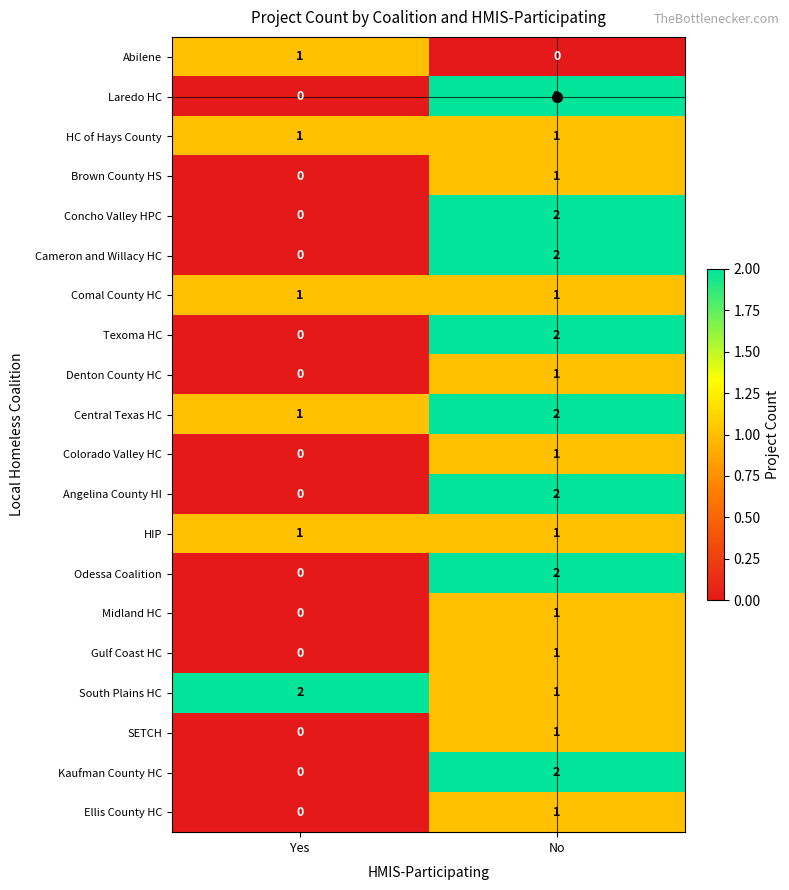

How many series are shown in this chart?

20